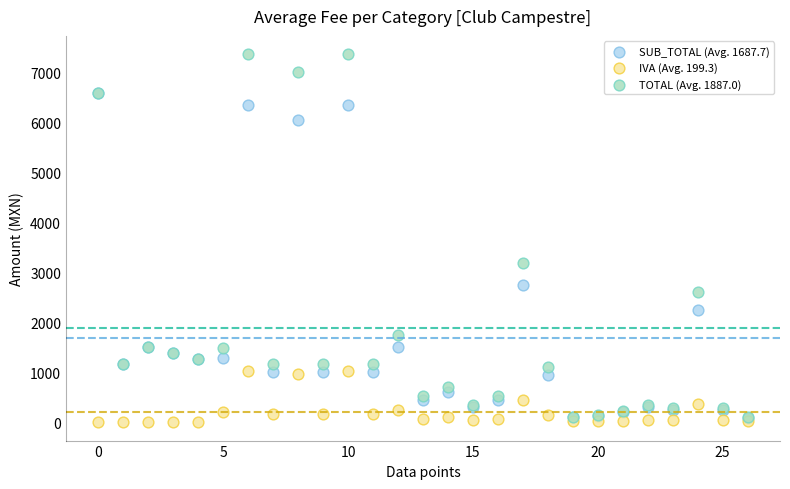

What are all the series names shown in the legend?

SUB_TOTAL (Avg. 1687.7), IVA (Avg. 199.3), TOTAL (Avg. 1887.0)